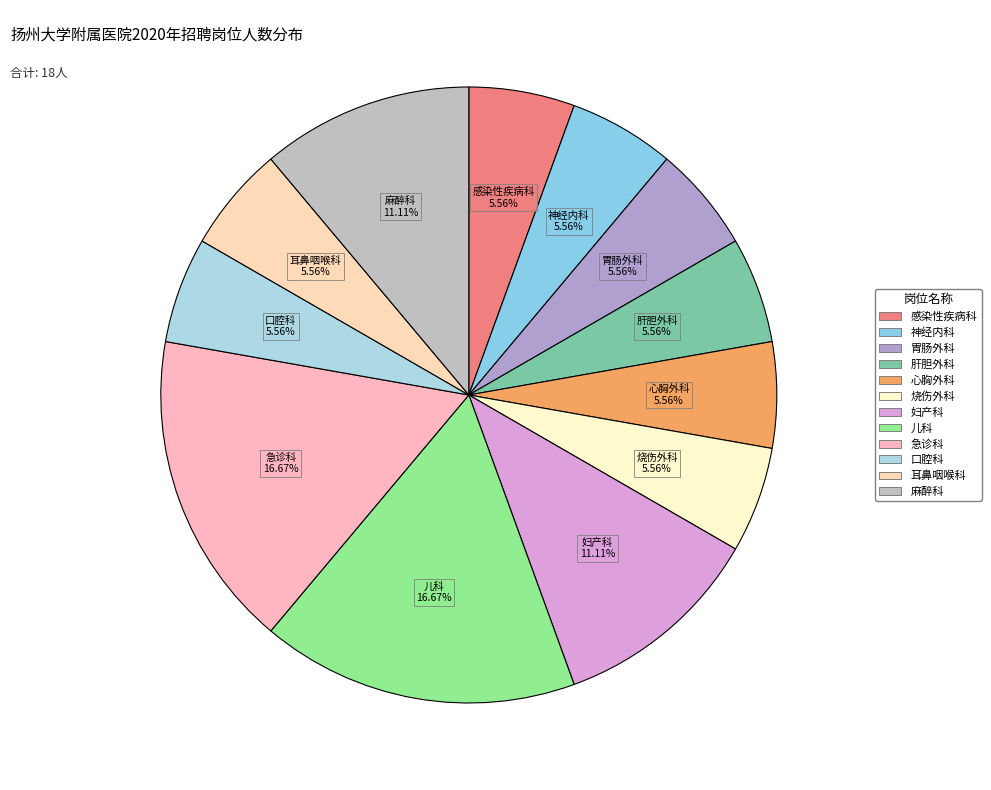

To the nearest percent, what portion does 神经内科 represent?

6%